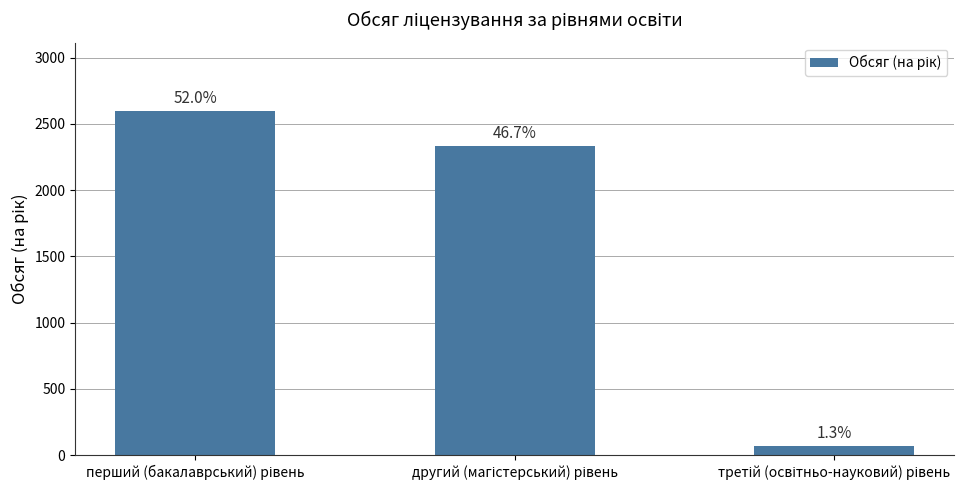

What is the smallest value displayed?

65